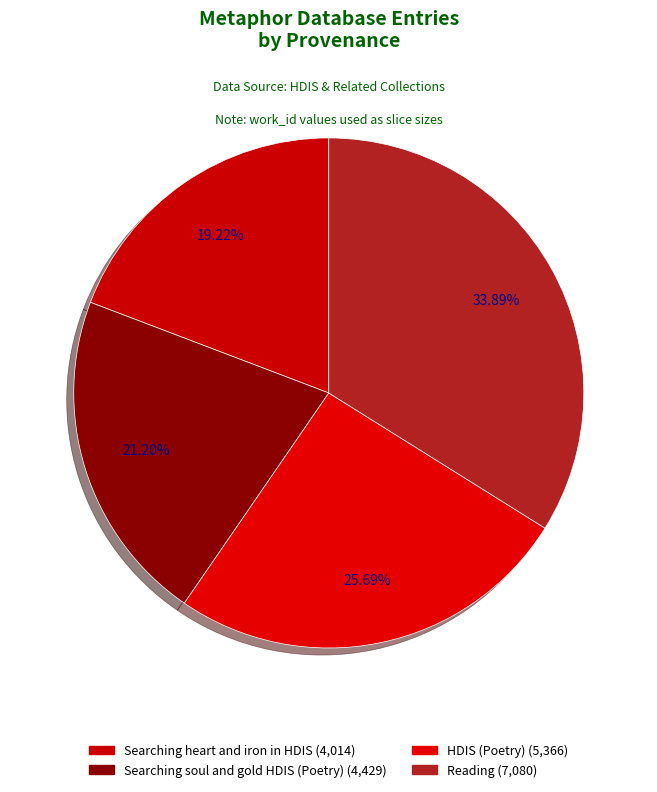

What is the change in value from Searching heart and iron in HDIS to HDIS (Poetry)?

+1352